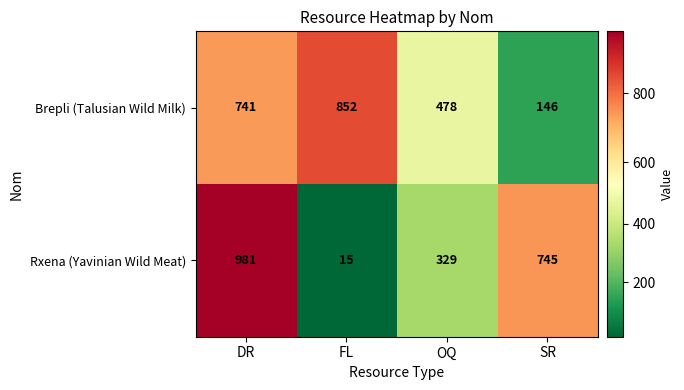

What is the difference between the Rxena (Yavinian Wild Meat) values at DR and OQ?

652